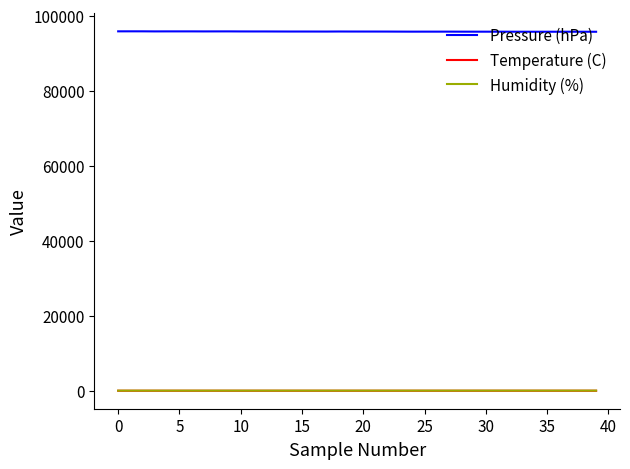

What is the sum of all Humidity (%) values?

2023.8